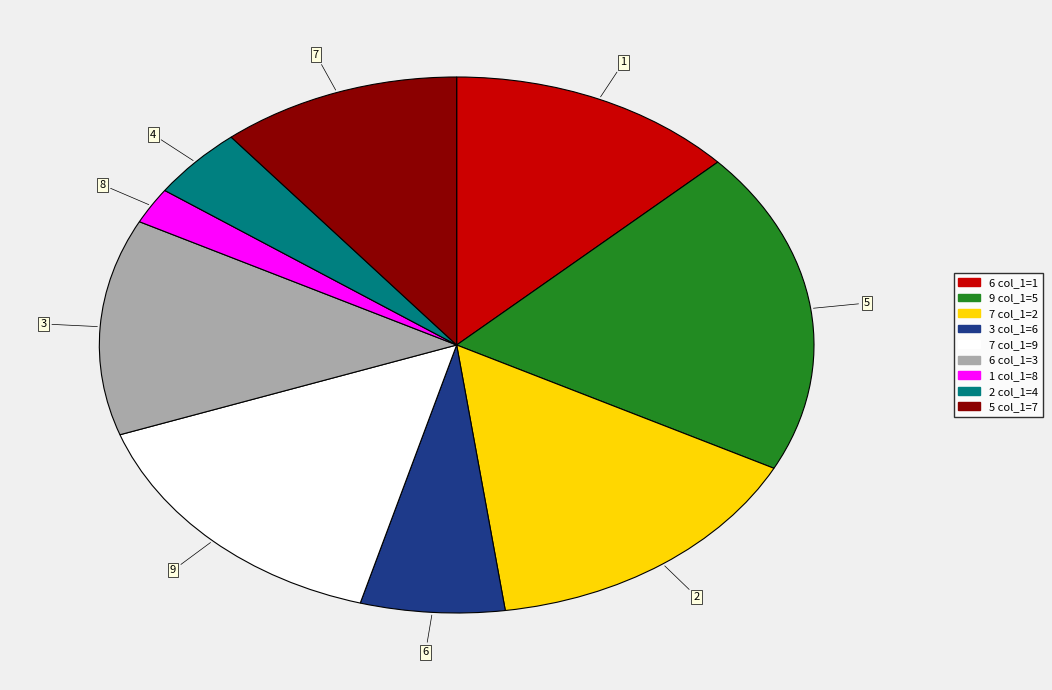

Does any single category account for the majority?

No